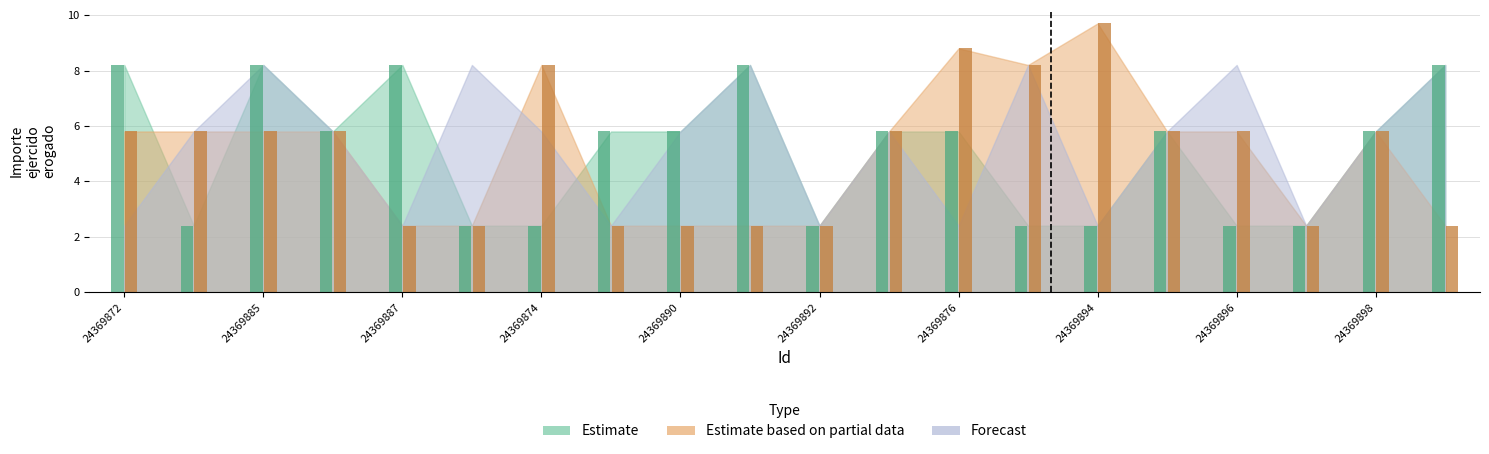

Are the bars grouped side by side (vs. stacked)?

Yes